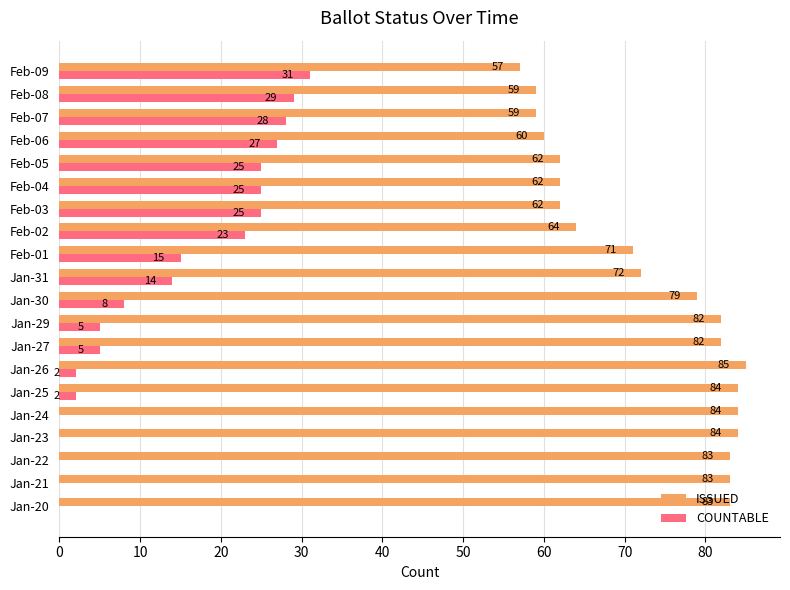

What is the sum of all ISSUED values?

1457